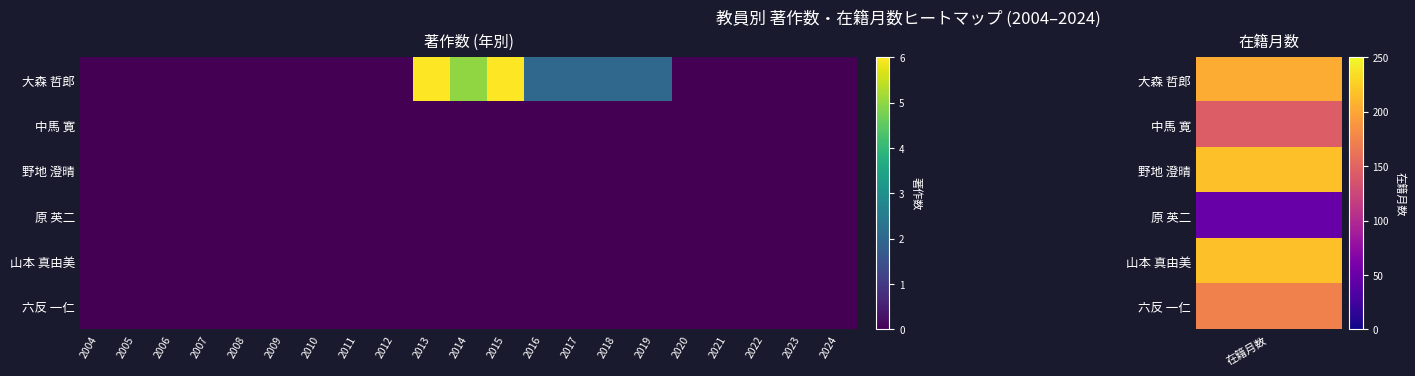

At which category is the sum across all series the highest?

2013